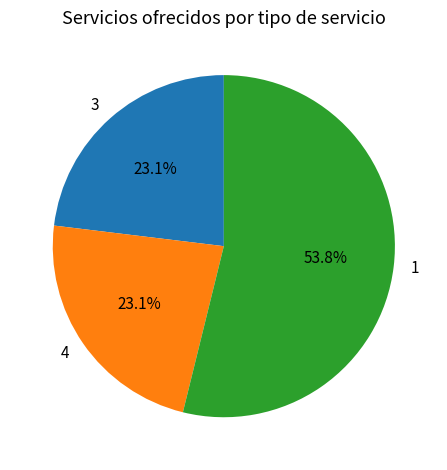

Approximately how many times larger is the value at 3 compared to 1?

0.4